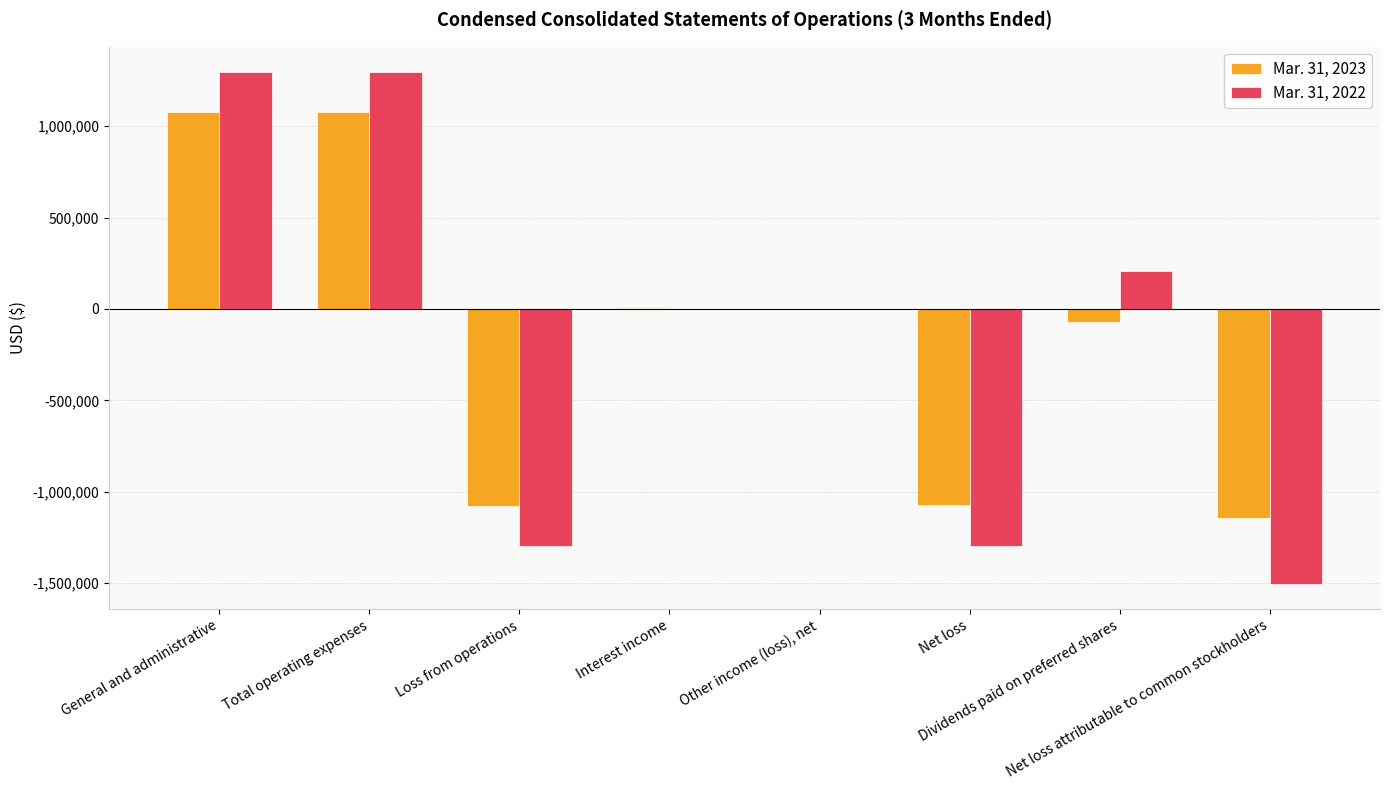

What is the greatest value displayed?

1294607